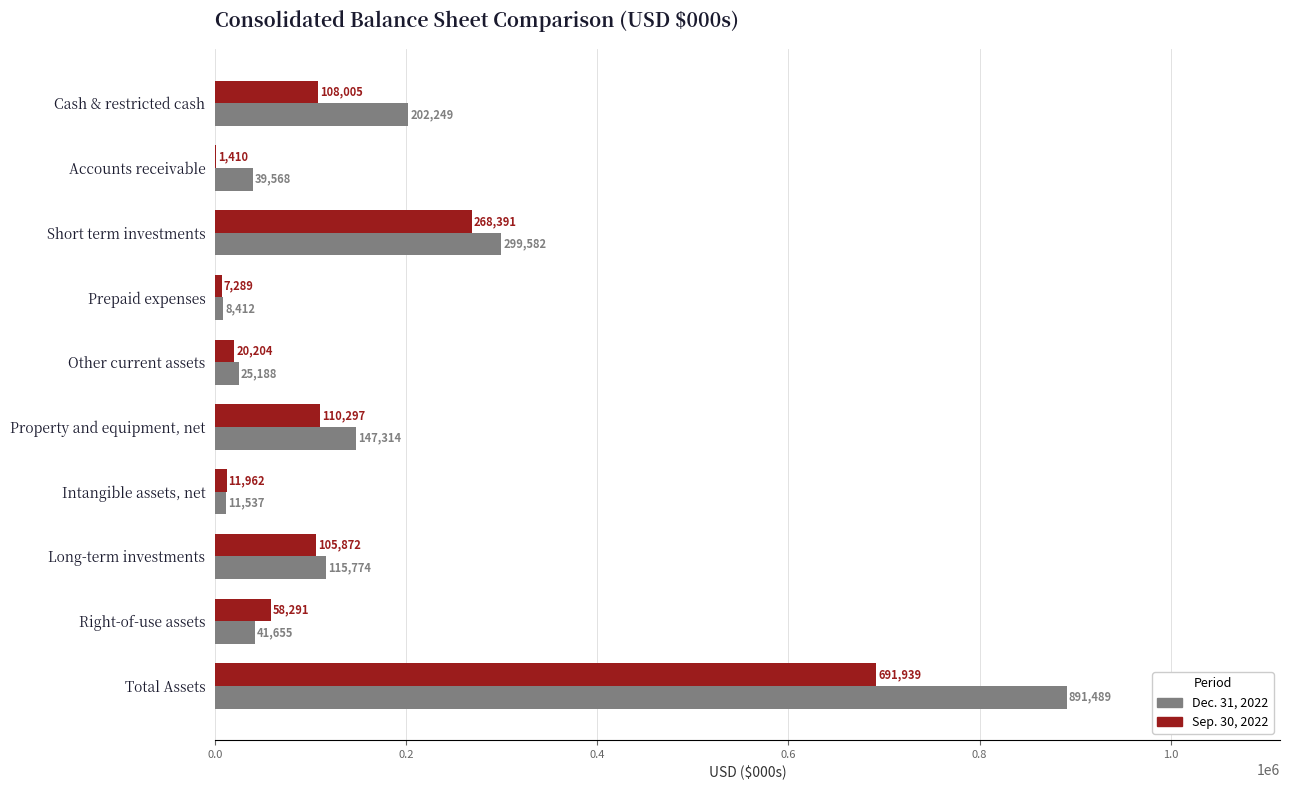

At which category is the sum across all series the highest?

Total Assets